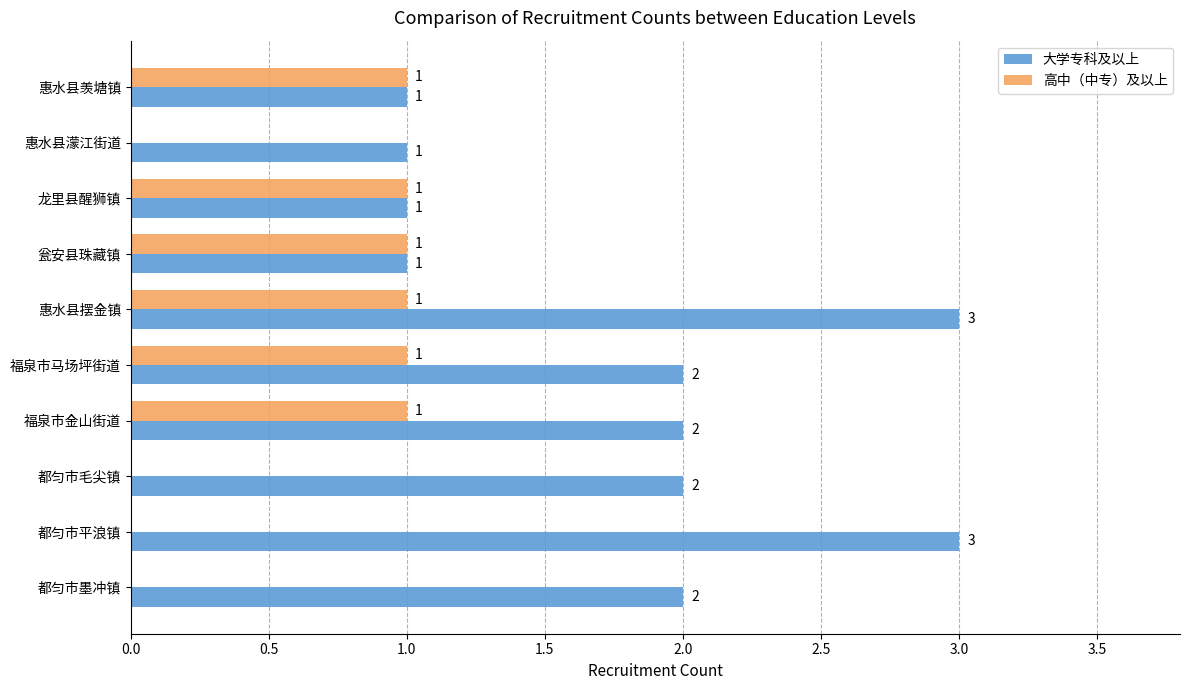

At which category is the sum across all series the highest?

惠水县摆金镇